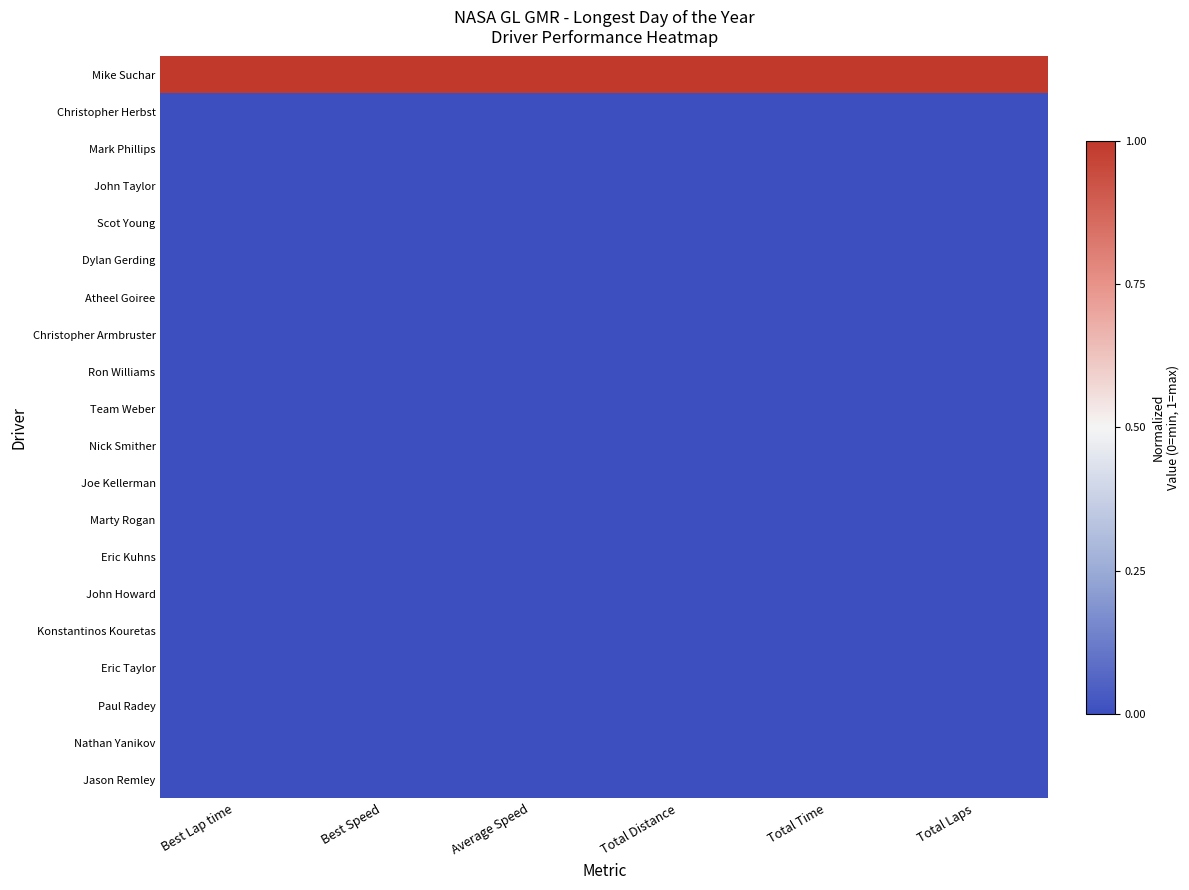

Which has a higher value, Total Laps or Total Distance?

Total Laps